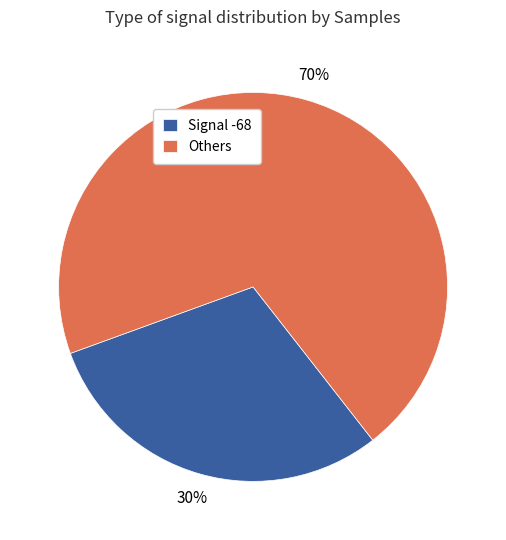

True or false: Signal -68 accounts for 25% of the total.

False